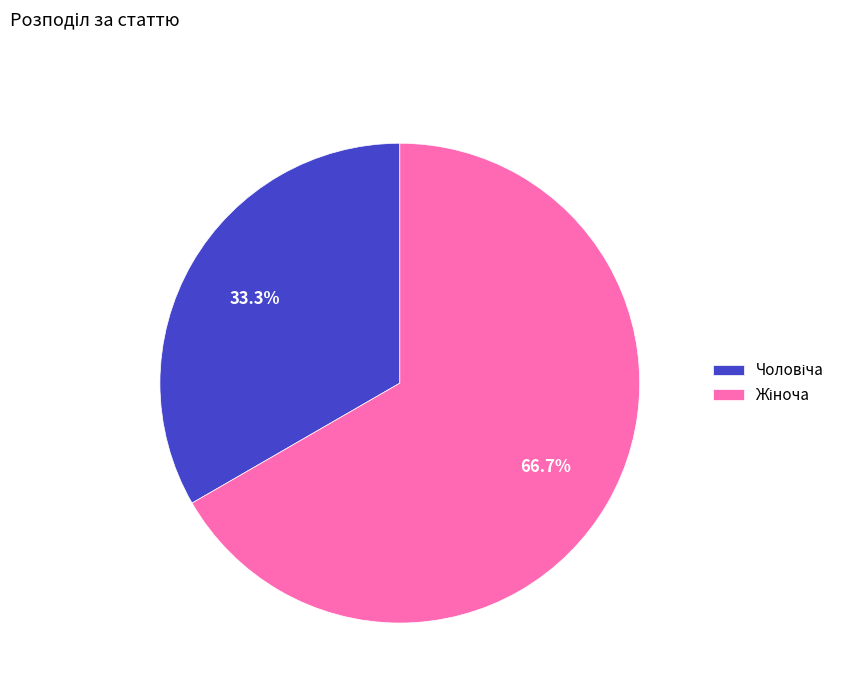

Does any single category account for the majority?

Yes